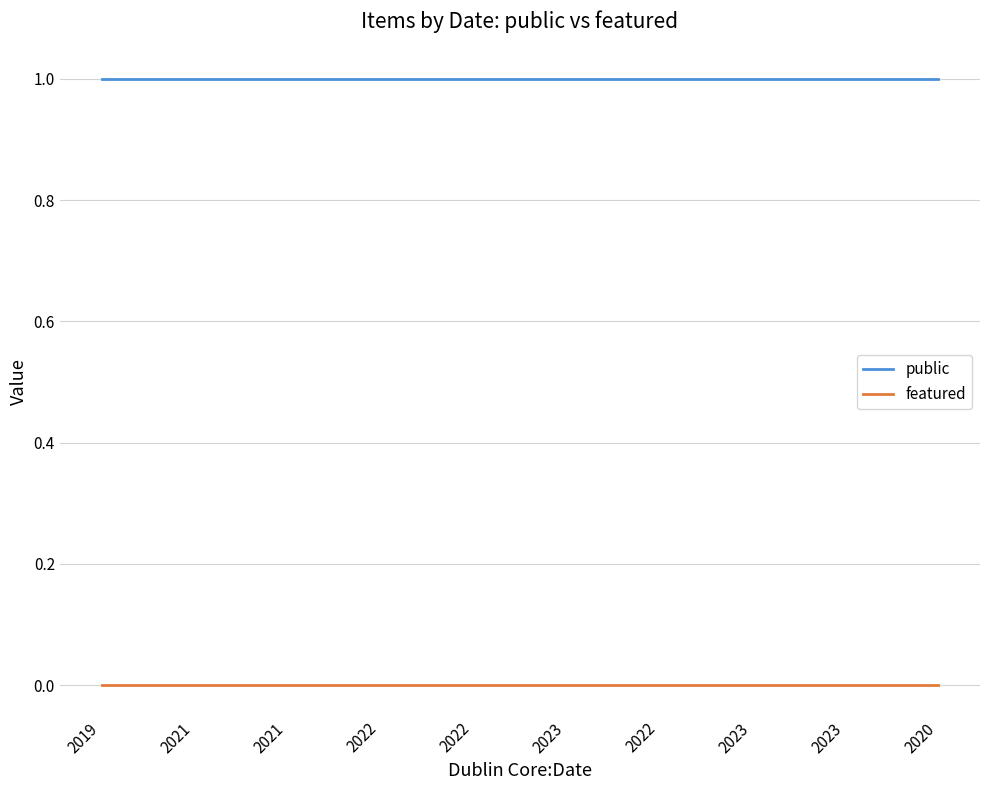

What is the approximate value of public at 2020?

1